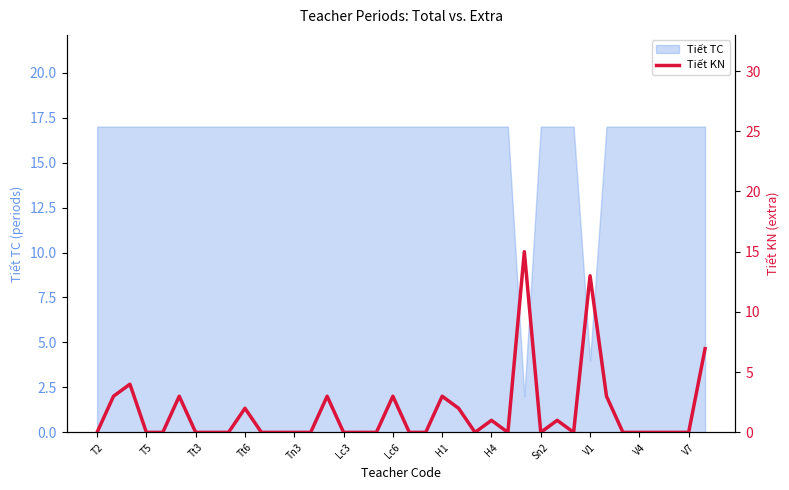

How many lines are shown in the chart?

1